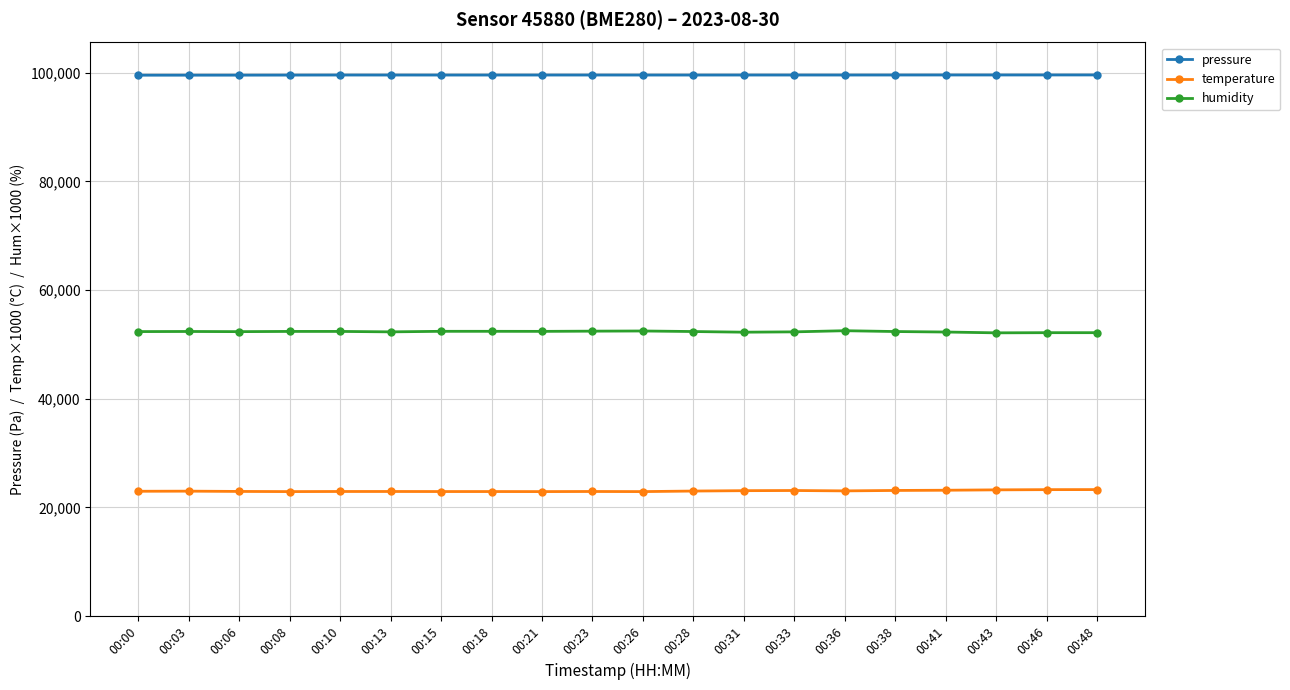

What is the value of the temperature point at the 8th from the left?

22930.0